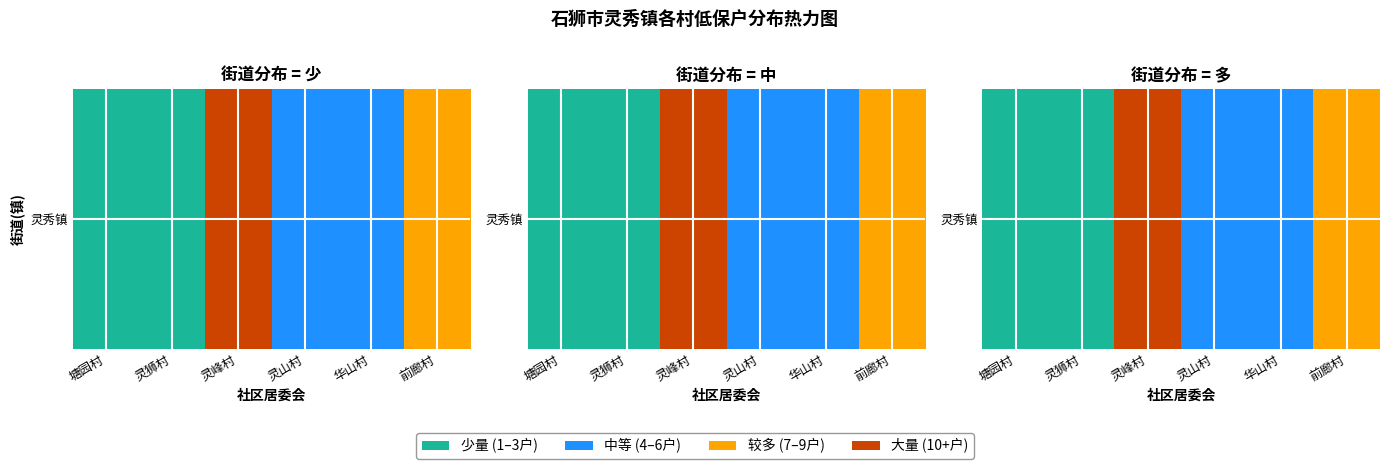

What is the average value?

5